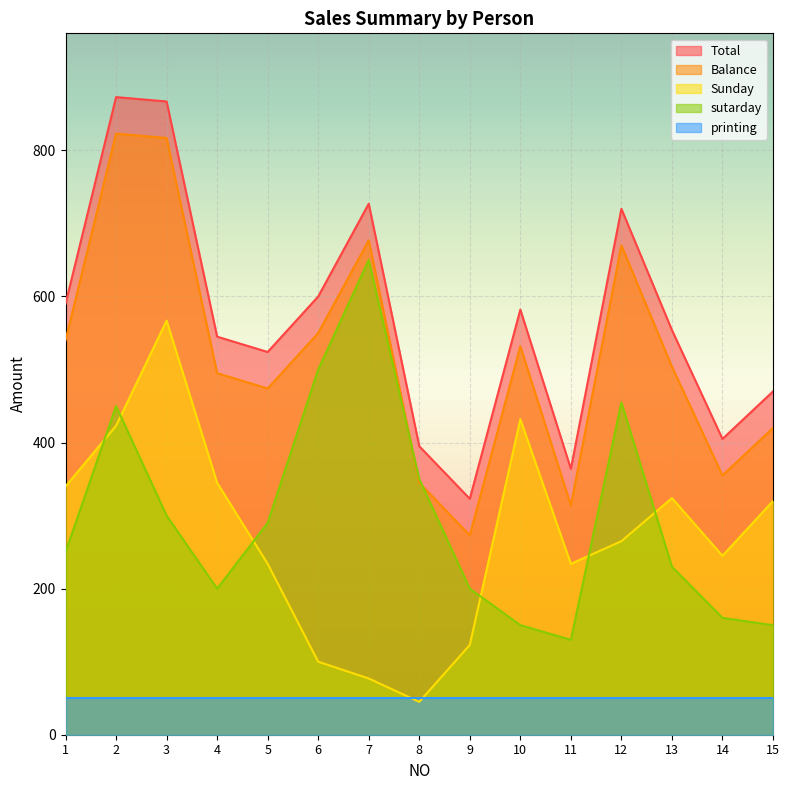

The value of Balance at 6 is 550. True or false?

True